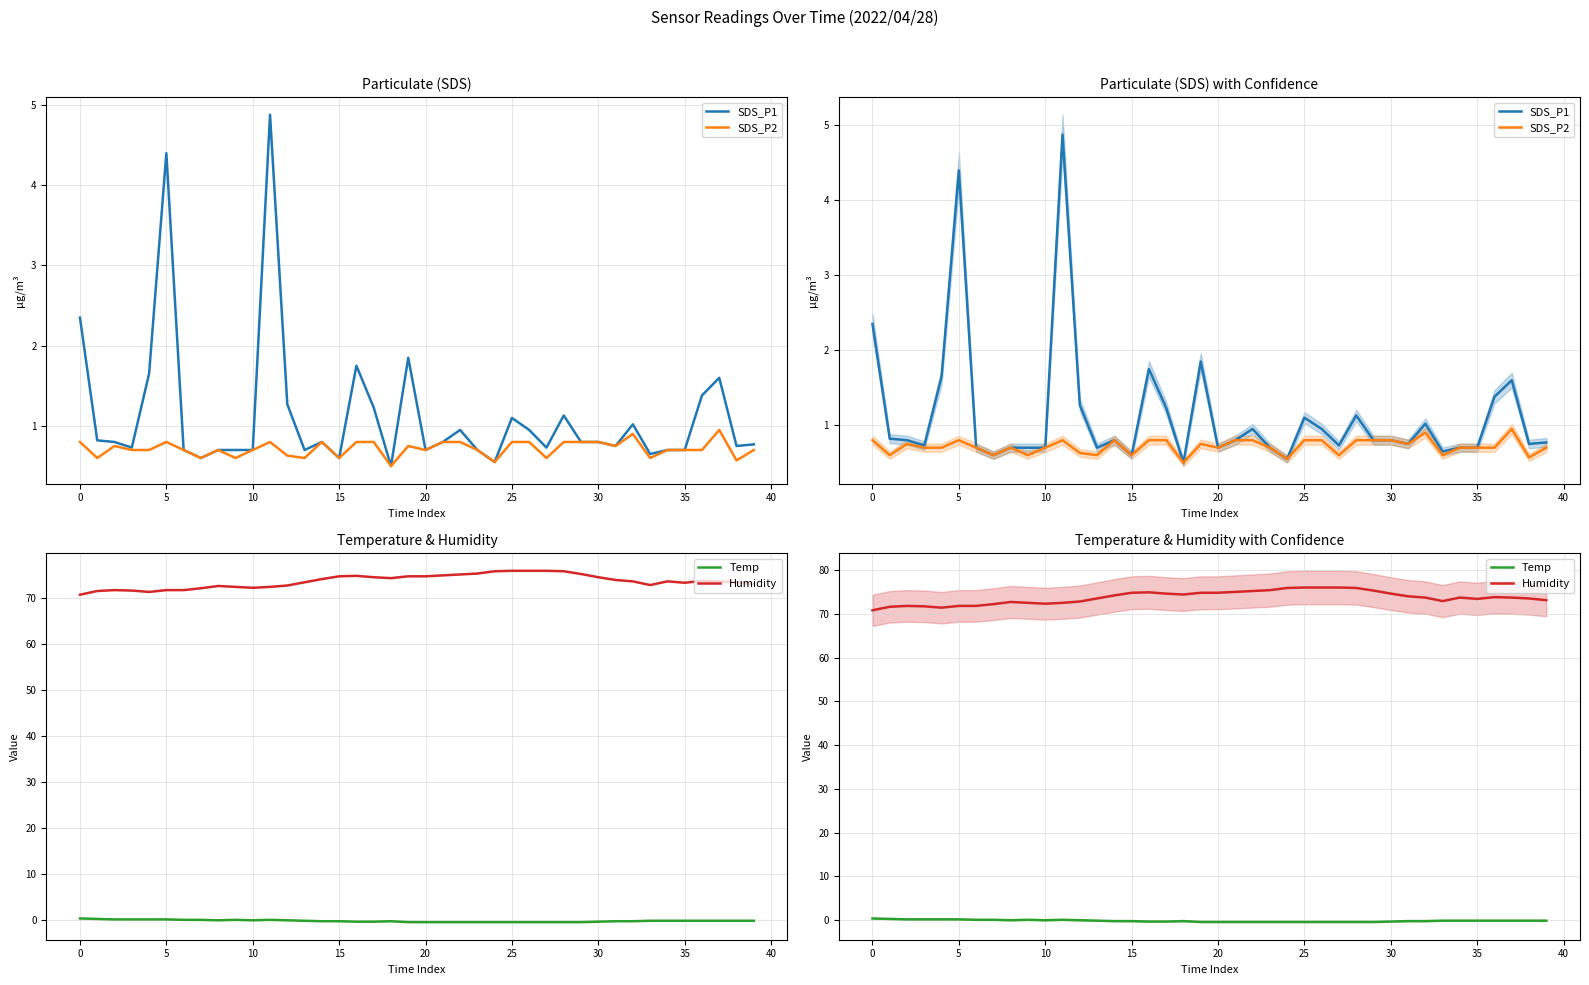

What is the maximum value for Humidity?

76.0